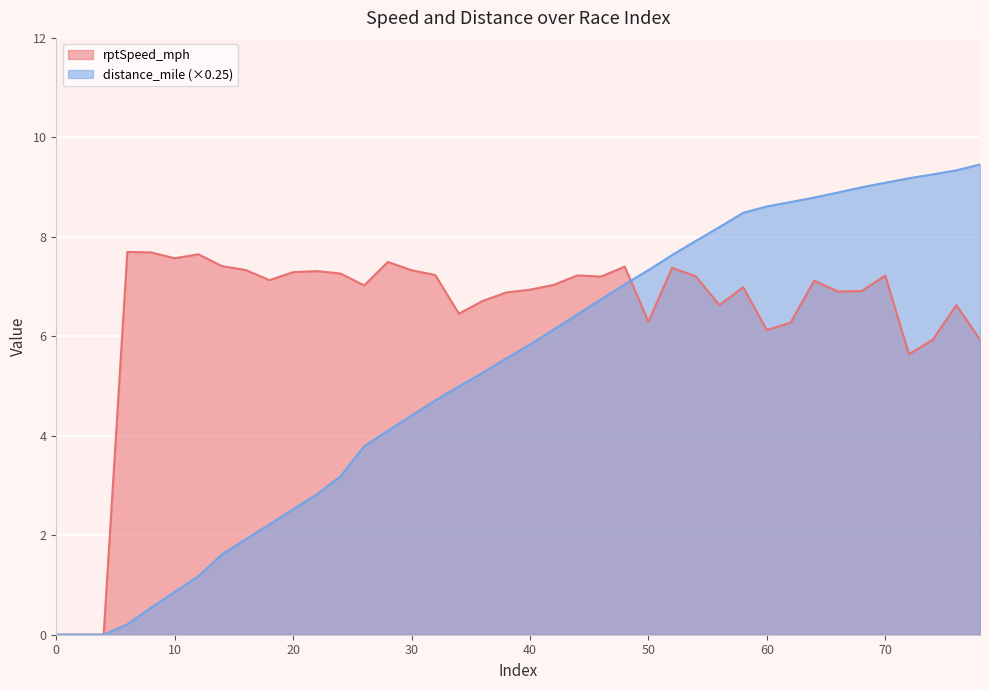

How many data points in rptSpeed_mph are less than 7?

18